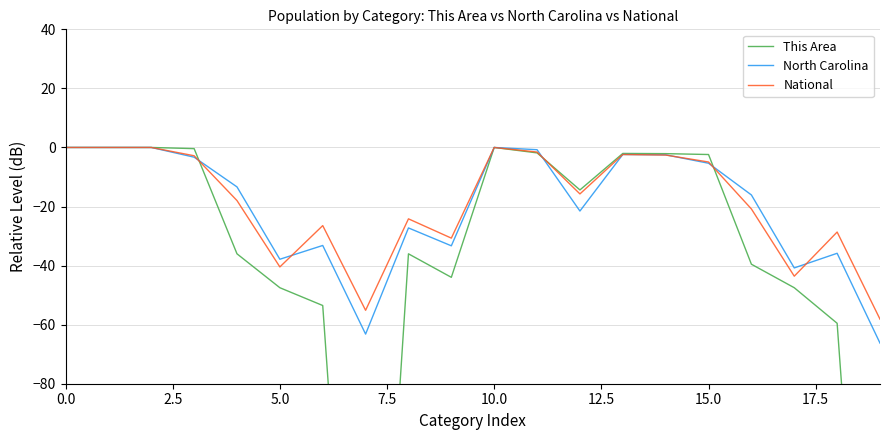

Between 14 and 19, which is larger?

14